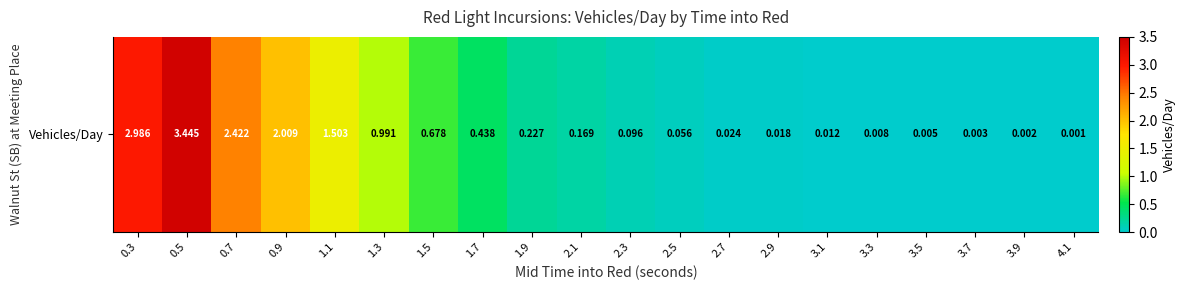

List the labels in order of value, smallest first.

4.1, 3.9, 3.7, 3.5, 3.3, 3.1, 2.9, 2.7, 2.5, 2.3, 2.1, 1.9, 1.7, 1.5, 1.3, 1.1, 0.9, 0.7, 0.3, 0.5